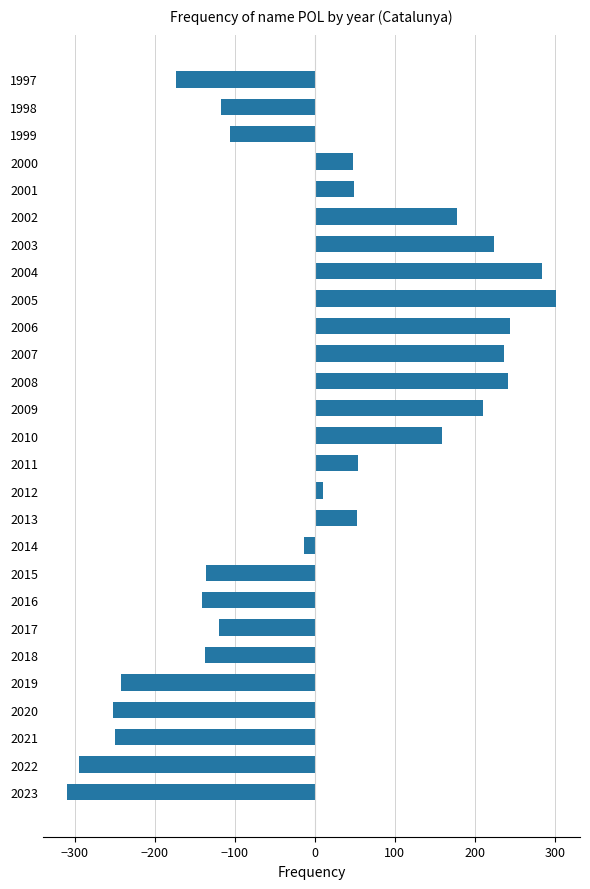

What is the difference between the values at 2018 and 2001?

186.0